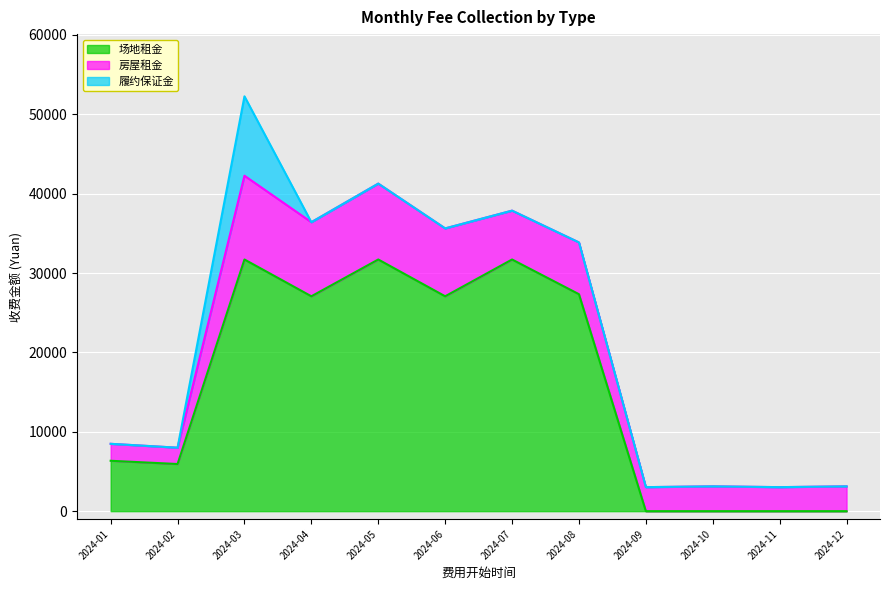

True or false: 履约保证金 and 房屋租金 intersect in this chart.

False